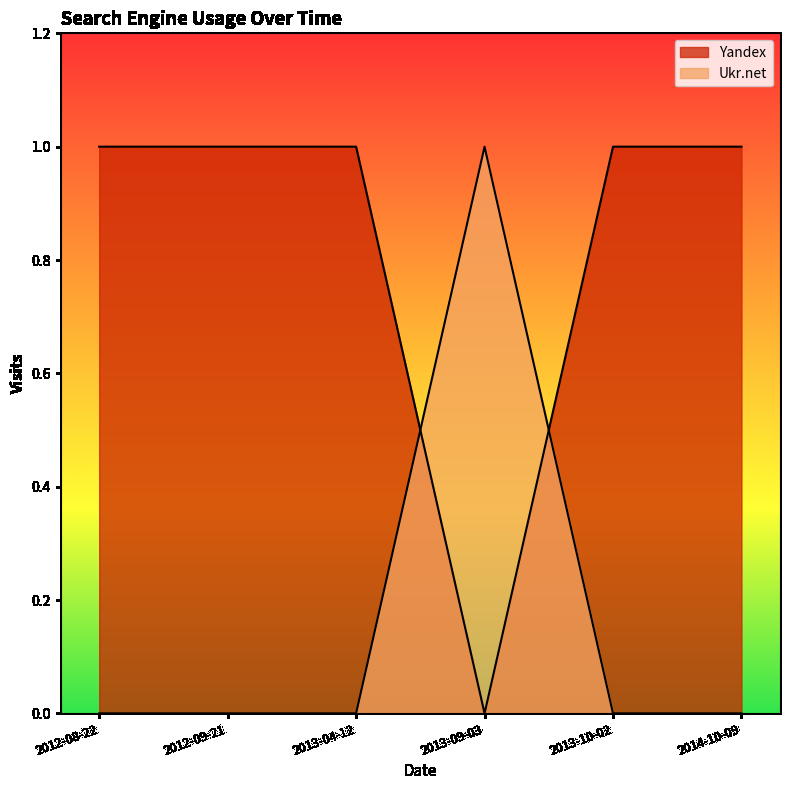

What is the label of the 2nd point from the left?

2012-09-21